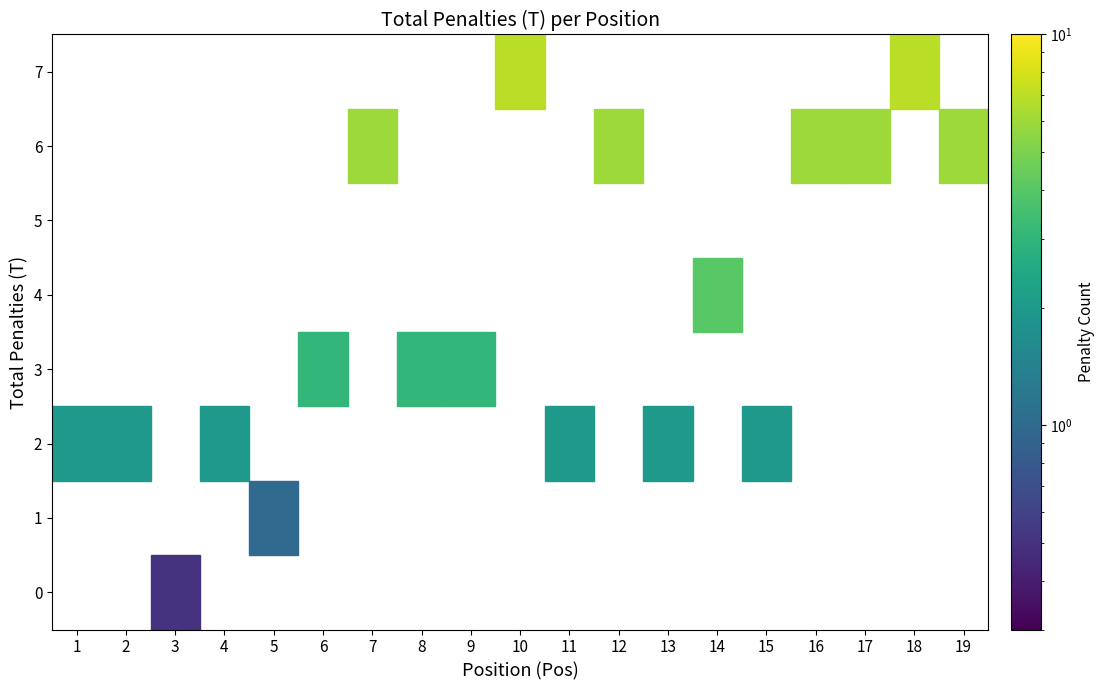

List the labels in order of 2 value, largest first.

1, 2, 3, 4, 5, 6, 7, 8, 9, 10, 11, 12, 13, 14, 15, 16, 17, 18, 19